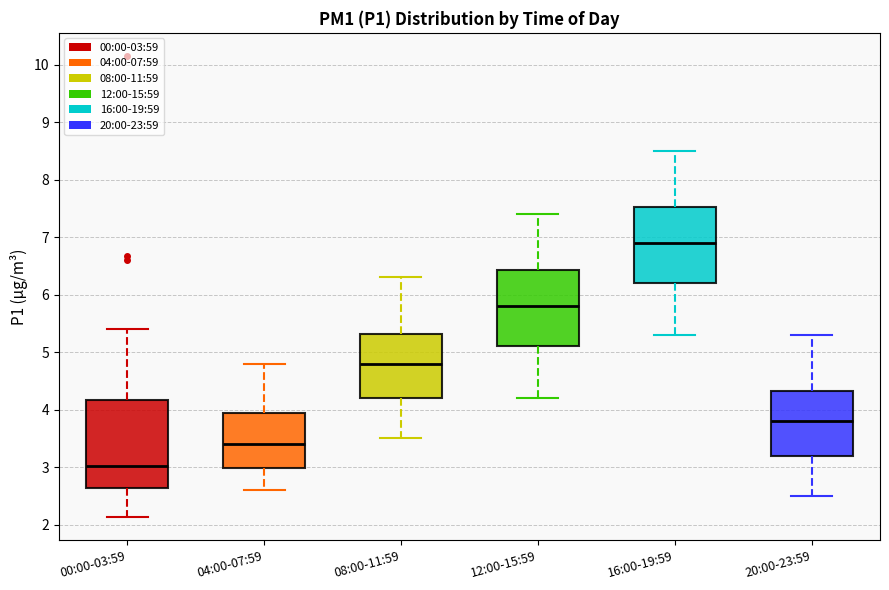

Reading left to right, read every box against the y-axis: the position of its median line, the range the box covers, and the ends of its whiskers. The values are not printed on the chart, so give them approximately, as read against the axis.

00:00-03:59: median 3.0, box 2.6 to 4.2, whiskers 2.1 to 5.4
04:00-07:59: median 3.4, box 3.0 to 4.0, whiskers 2.6 to 4.8
08:00-11:59: median 4.8, box 4.2 to 5.3, whiskers 3.5 to 6.3
12:00-15:59: median 5.8, box 5.1 to 6.4, whiskers 4.2 to 7.4
16:00-19:59: median 6.9, box 6.2 to 7.5, whiskers 5.3 to 8.5
20:00-23:59: median 3.8, box 3.2 to 4.3, whiskers 2.5 to 5.3